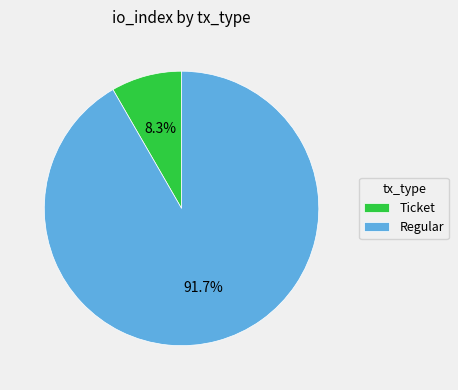

To the nearest percent, what is the difference between the largest and smallest slice percentages?

83%